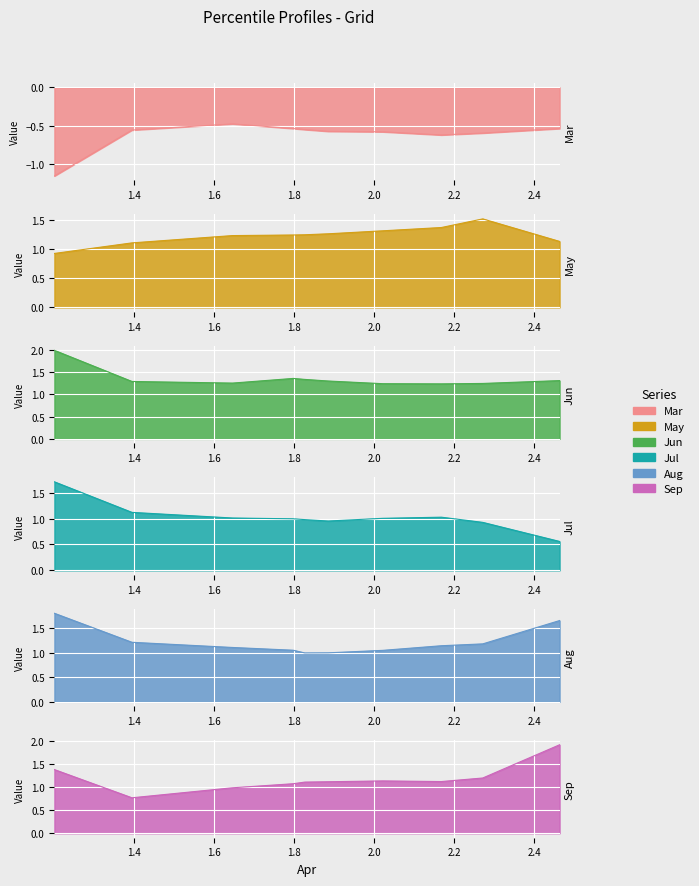

In Sep, how many points are lower than both neighbors (excluding endpoints)?

2